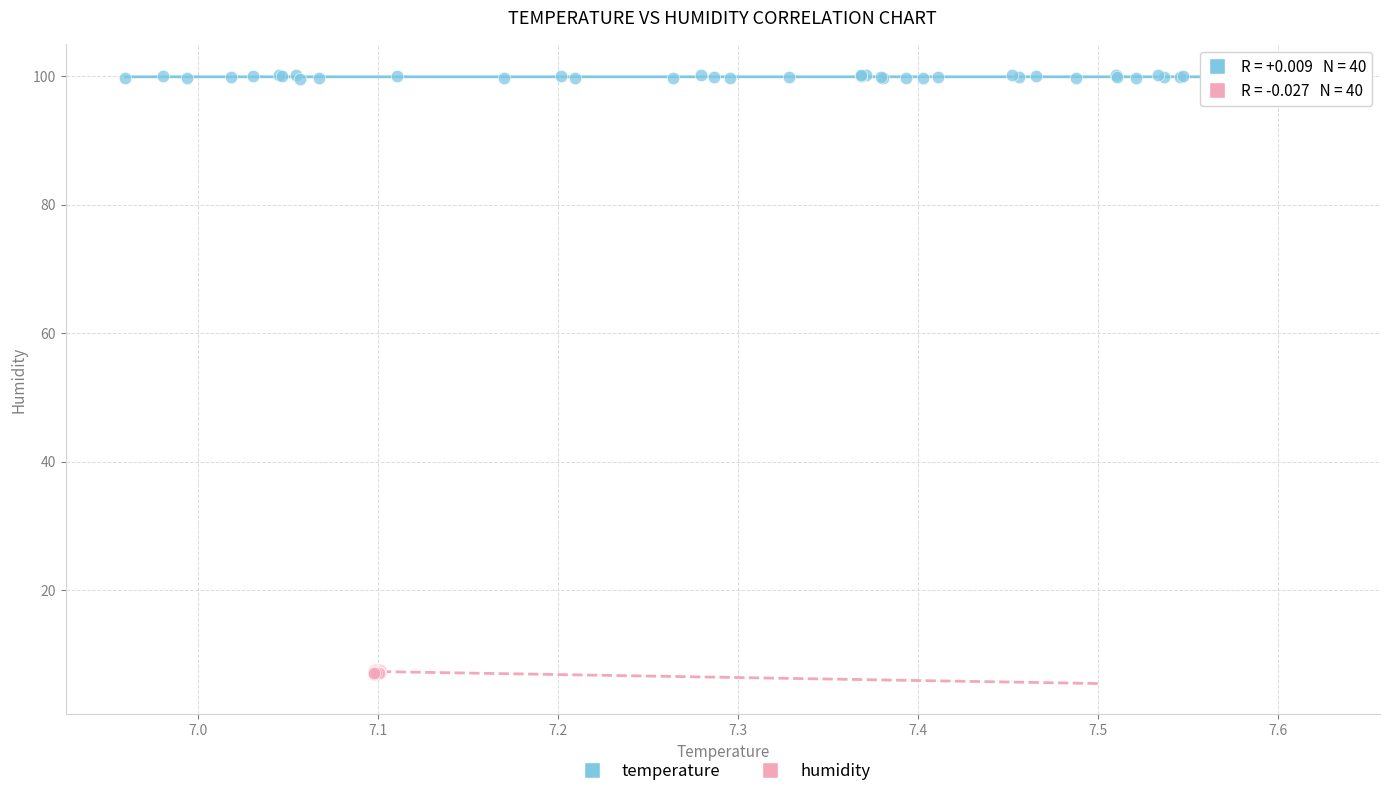

Which series contains the highest Y value?

temperature